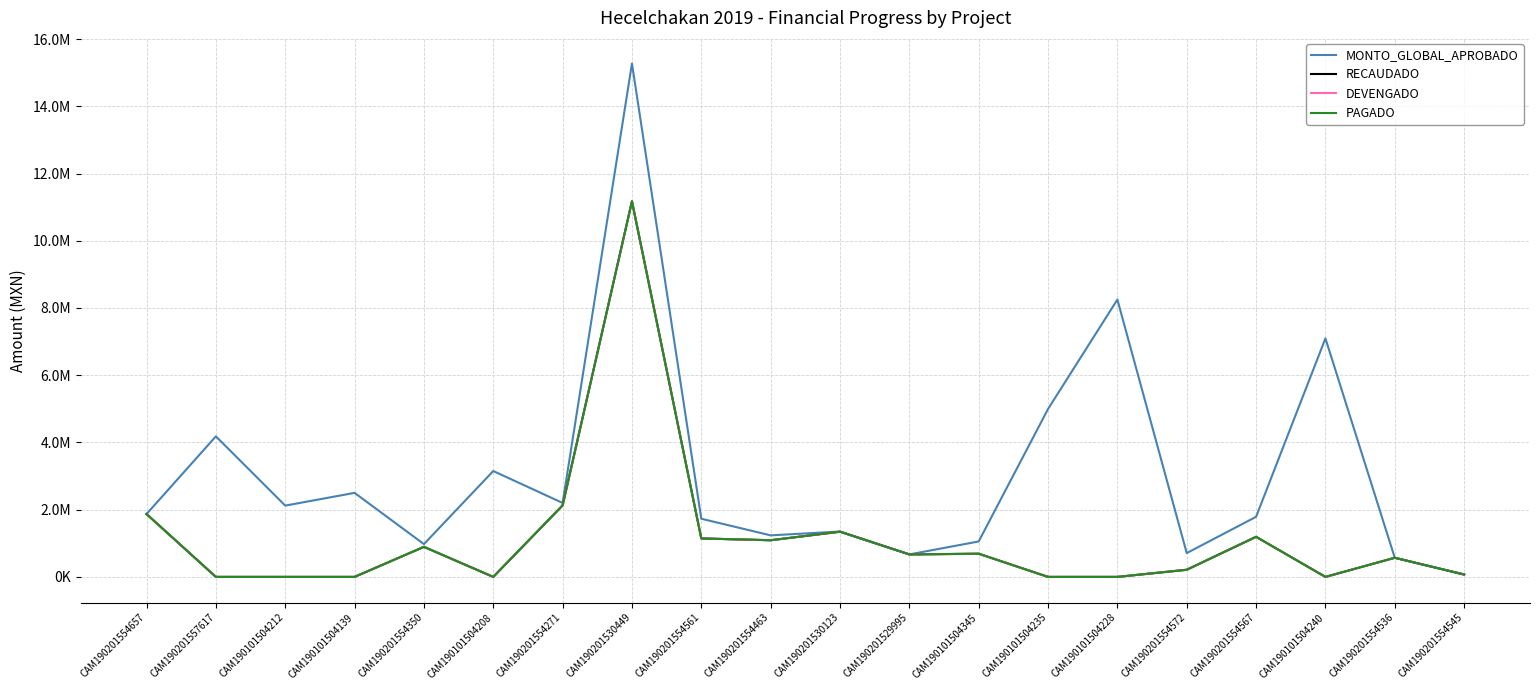

True or false: RECAUDADO and DEVENGADO intersect in this chart.

False